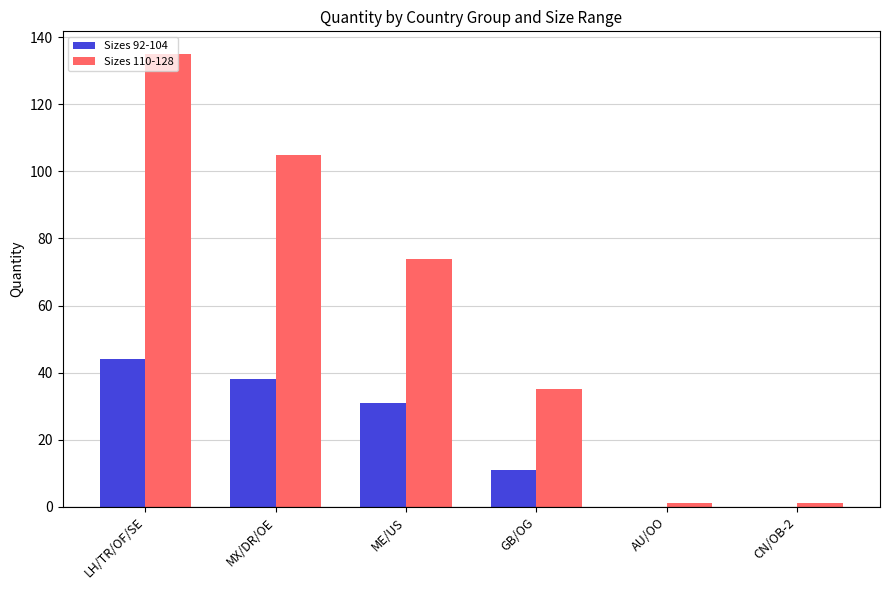

Is it true that Sizes 92-104 equals 16 at GB/OG?

False